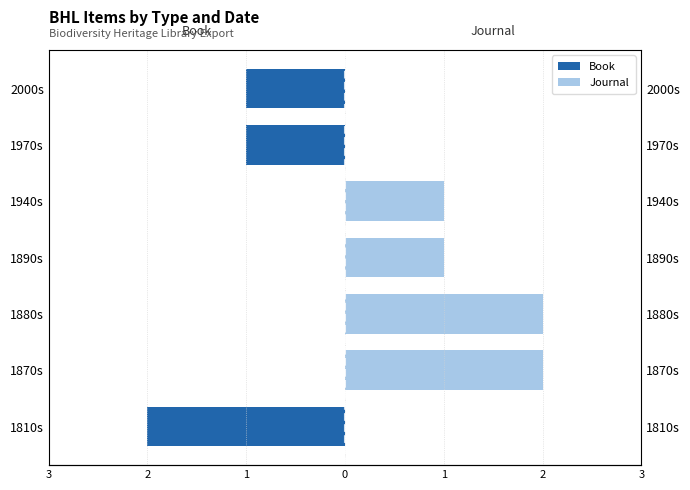

Reading right to left, what are all the values shown in this chart?

Book: -1	-1	0	0	0	0	-2
Journal: 0	0	1	1	2	2	0